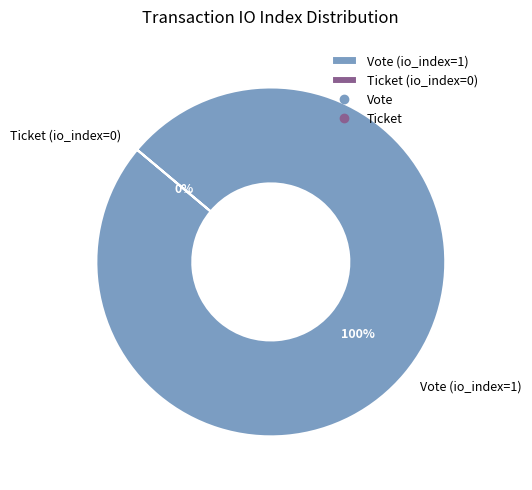

Which category has the biggest portion of the pie?

Vote (io_index=1)